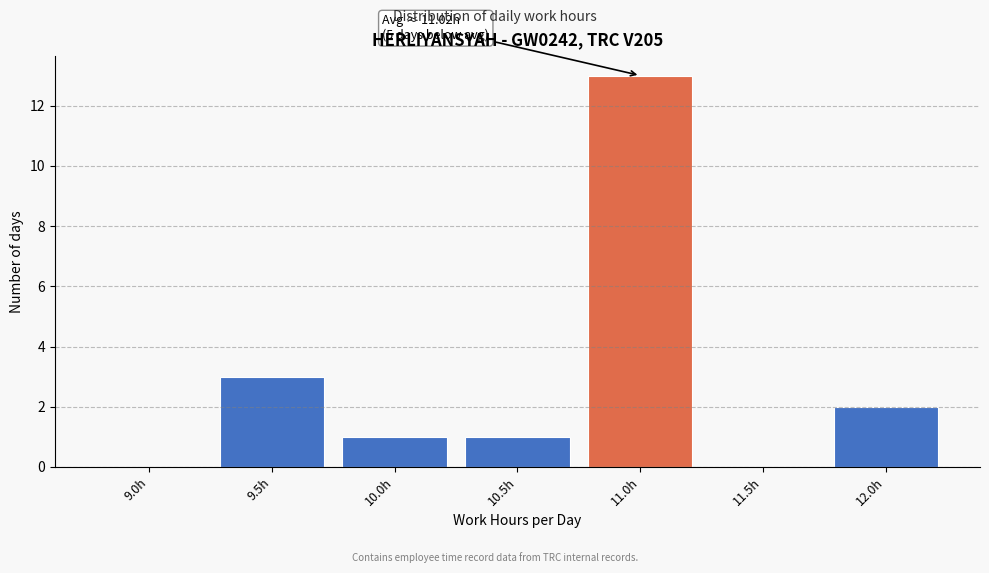

Reading left to right, transcribe all the data shown in this chart.

9.0h=0	9.5h=3	10.0h=1	10.5h=1	11.0h=13	11.5h=0	12.0h=2